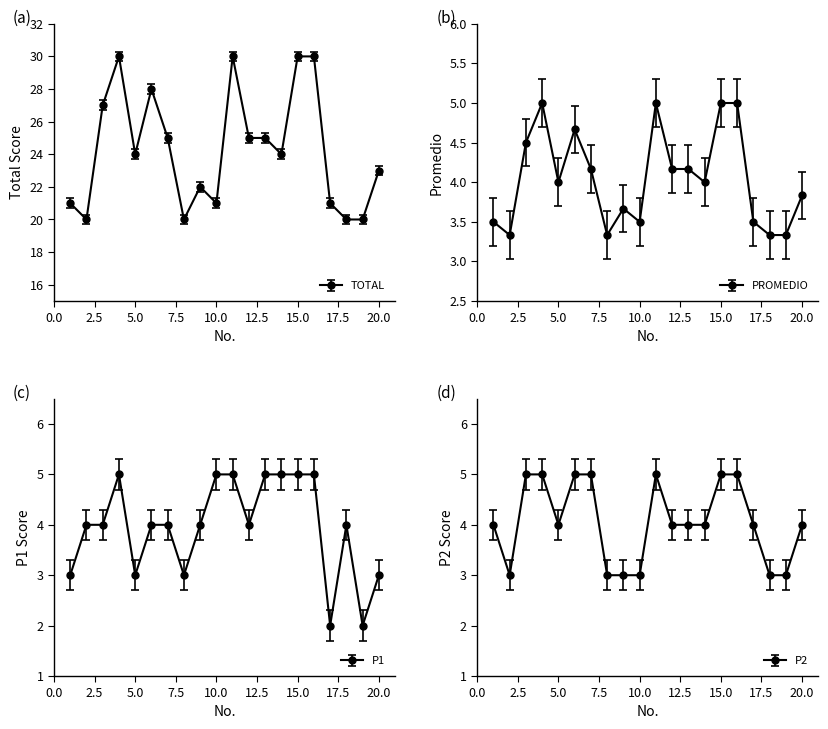

At which category is the sum across all series the highest?

4